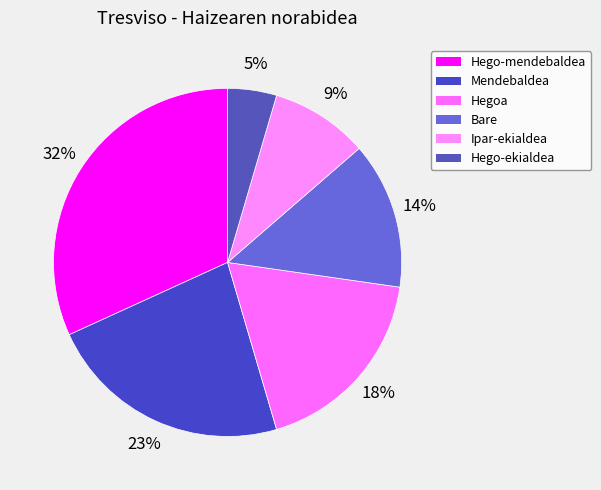

How many slices are in this pie chart?

6